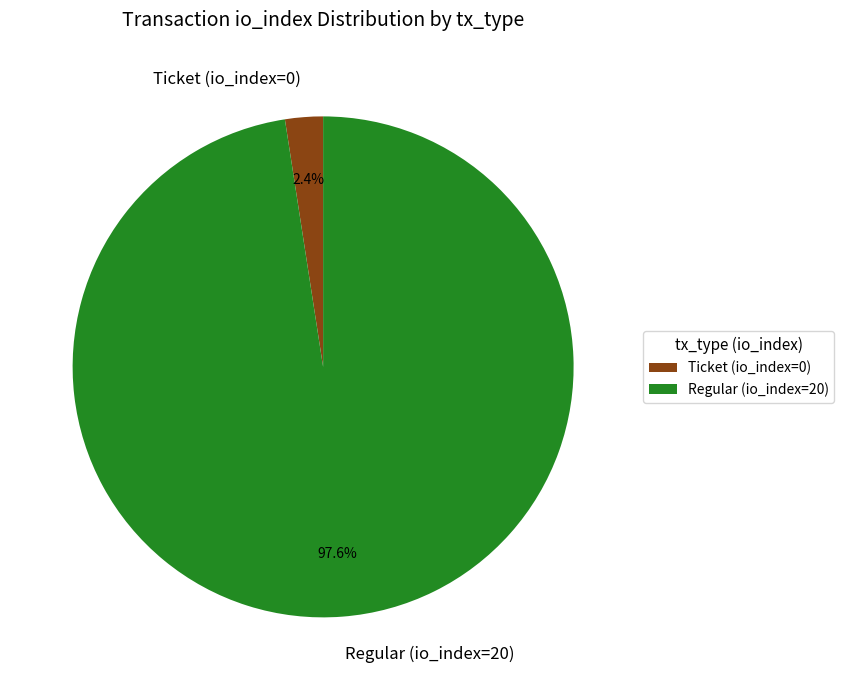

How many segments does this pie chart have?

2